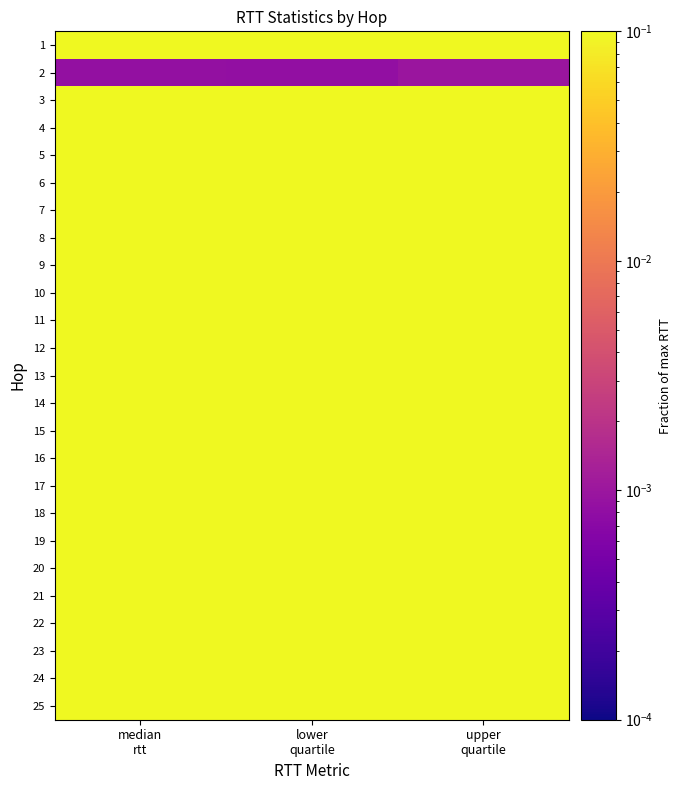

Reading left to right, list all the values displayed in this chart.

1: median
rtt=0.4	lower
quartile=0.3	upper
quartile=0.5
2: median
rtt=0.0	lower
quartile=0.0	upper
quartile=0.0
3: median
rtt=0.2	lower
quartile=0.2	upper
quartile=0.4
4: median
rtt=0.4	lower
quartile=0.2	upper
quartile=0.5
5: median
rtt=0.4	lower
quartile=0.2	upper
quartile=0.5
6: median
rtt=0.4	lower
quartile=0.2	upper
quartile=0.5
7: median
rtt=0.4	lower
quartile=0.2	upper
quartile=0.5
8: median
rtt=0.4	lower
quartile=0.3	upper
quartile=0.5
9: median
rtt=0.5	lower
quartile=0.3	upper
quartile=0.6
10: median
rtt=0.5	lower
quartile=0.3	upper
quartile=0.6
11: median
rtt=0.5	lower
quartile=0.3	upper
quartile=0.6
12: median
rtt=0.5	lower
quartile=0.3	upper
quartile=0.6
13: median
rtt=0.5	lower
quartile=0.3	upper
quartile=0.6
14: median
rtt=0.5	lower
quartile=0.4	upper
quartile=0.7
15: median
rtt=0.5	lower
quartile=0.4	upper
quartile=0.7
16: median
rtt=0.6	lower
quartile=0.4	upper
quartile=0.7
17: median
rtt=0.5	lower
quartile=0.4	upper
quartile=0.7
18: median
rtt=0.5	lower
quartile=0.3	upper
quartile=0.7
19: median
rtt=0.6	lower
quartile=0.4	upper
quartile=1.0
20: median
rtt=0.7	lower
quartile=0.4	upper
quartile=1.0
21: median
rtt=0.8	lower
quartile=0.4	upper
quartile=1.0
22: median
rtt=0.6	lower
quartile=0.5	upper
quartile=1.0
23: median
rtt=0.6	lower
quartile=0.5	upper
quartile=0.8
24: median
rtt=0.6	lower
quartile=0.6	upper
quartile=0.6
25: median
rtt=0.6	lower
quartile=0.6	upper
quartile=0.6